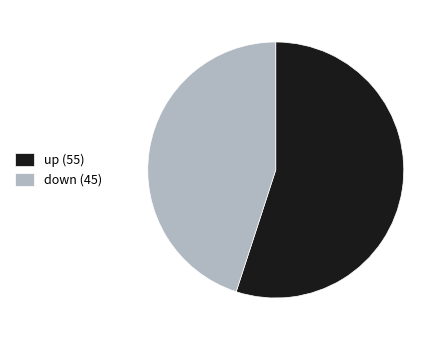

Rank the categories by value from highest to lowest.

up (55), down (45)